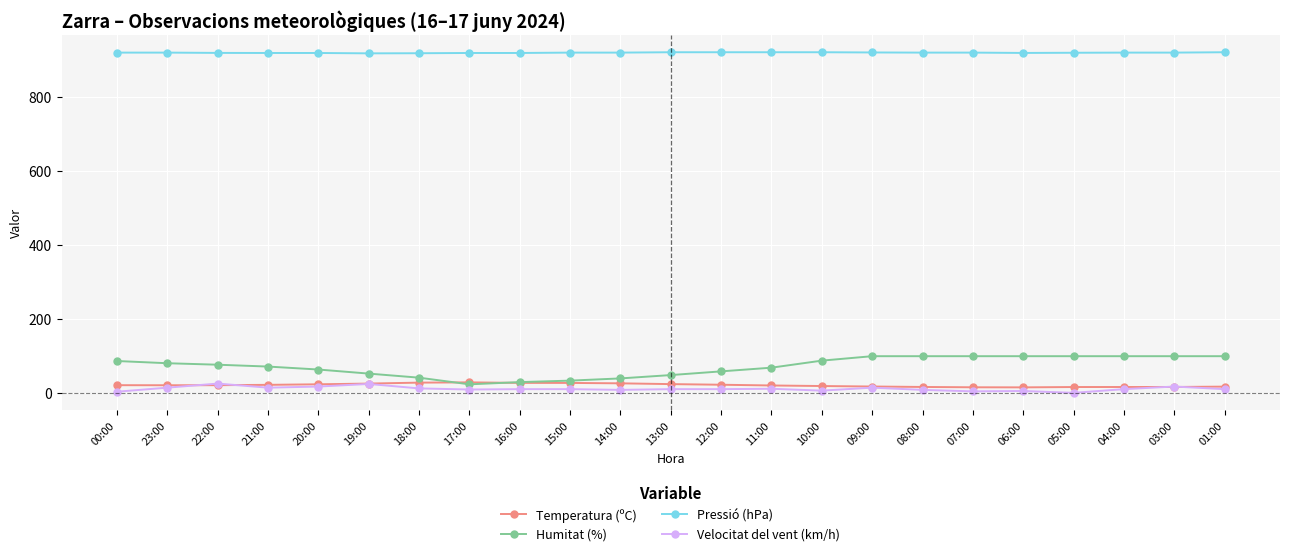

At how many categories does at least one series exceed 445?

23